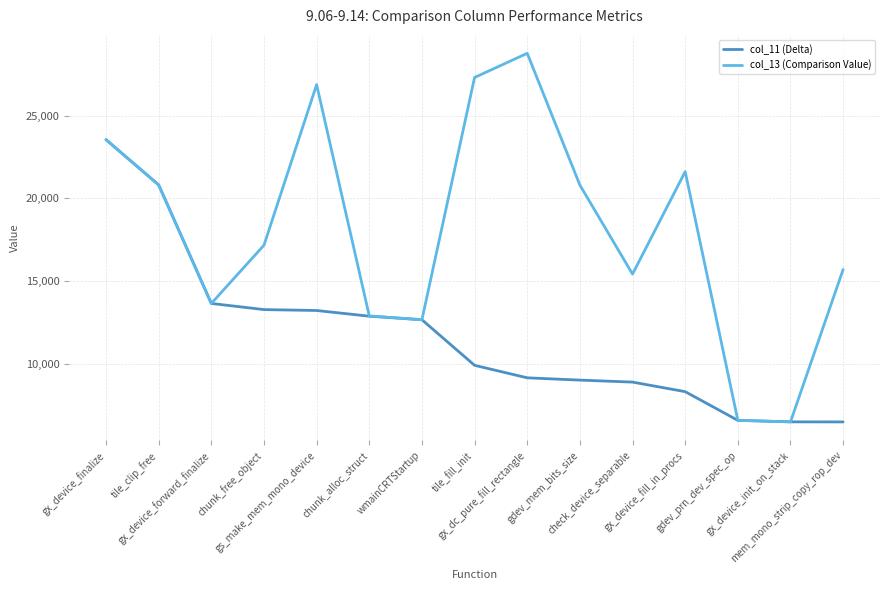

Which series has the widest spread of values?

col_13 (Comparison Value)